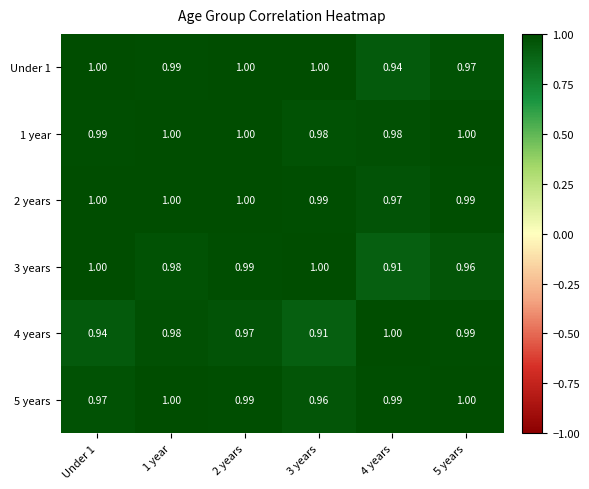

Is the value of 4 years at Under 1 greater than the value of 1 year at 5 years?

No